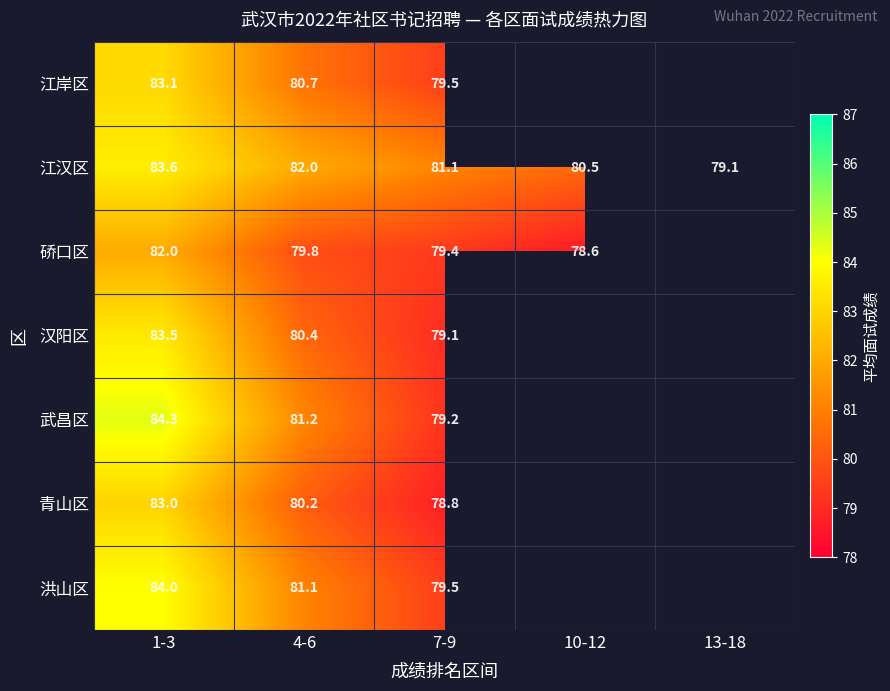

Is the value of 青山区 at 4-6 greater than the value of 硚口区 at 4-6?

Yes